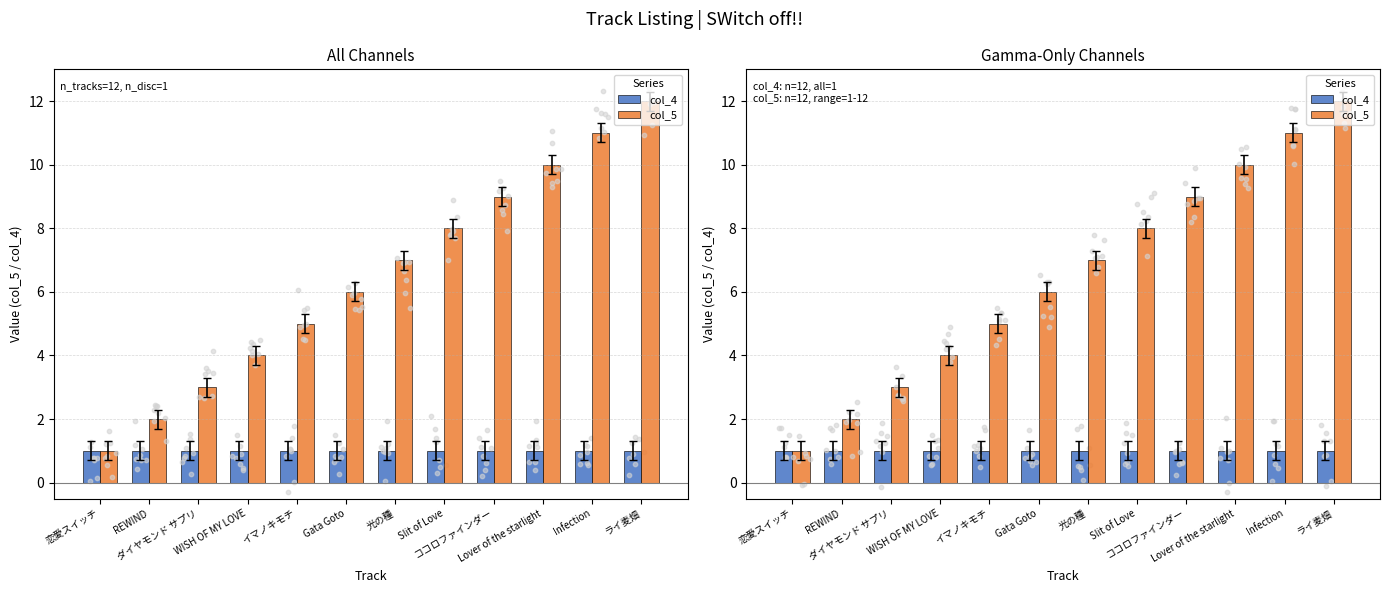

Is the value of col_4 at Lover of the starlight greater than the value of col_5 at ダイヤモンド サプリ?

No